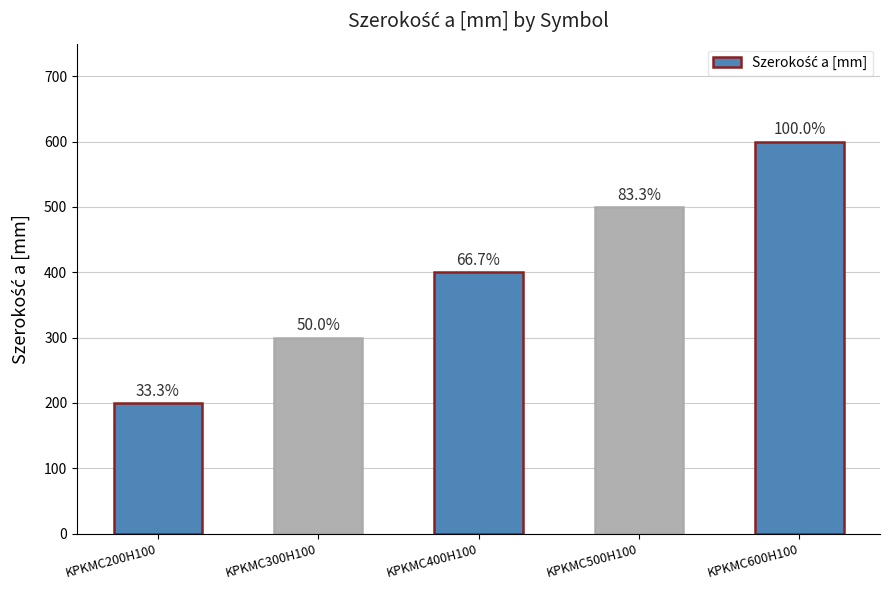

What is the maximum value shown in the chart?

600